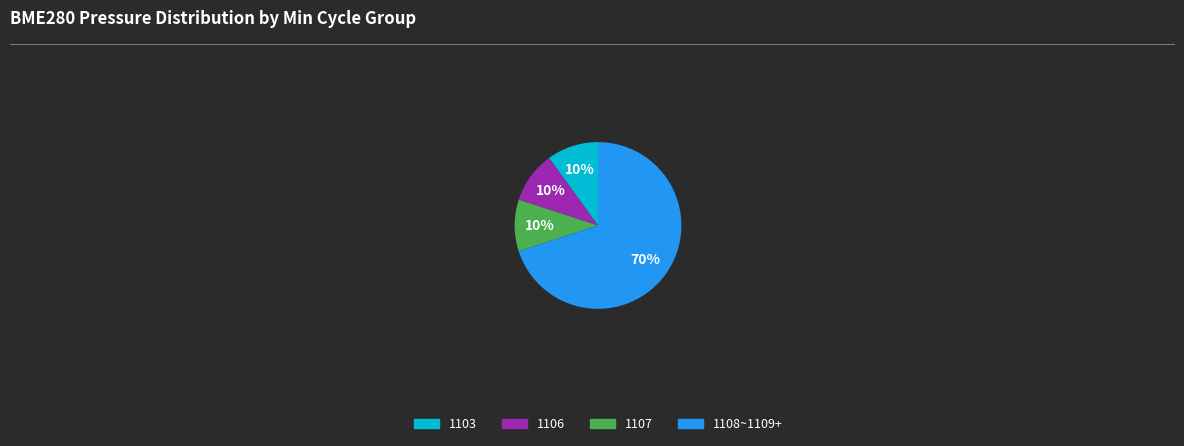

To the nearest percent, what is the average slice percentage?

25%